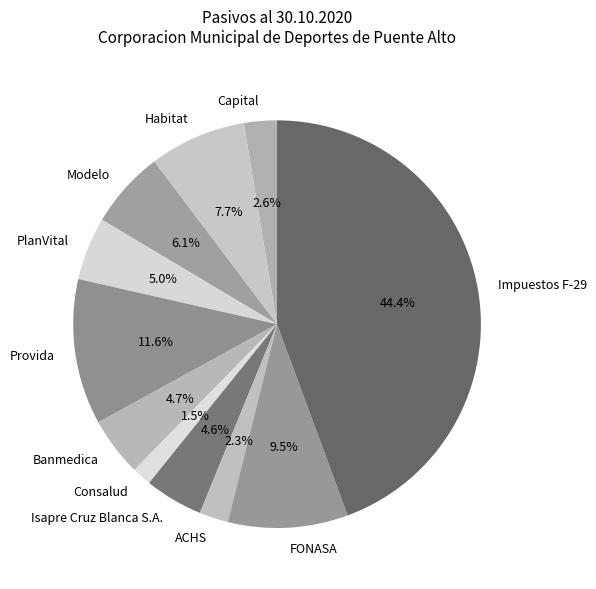

How many segments does this pie chart have?

11